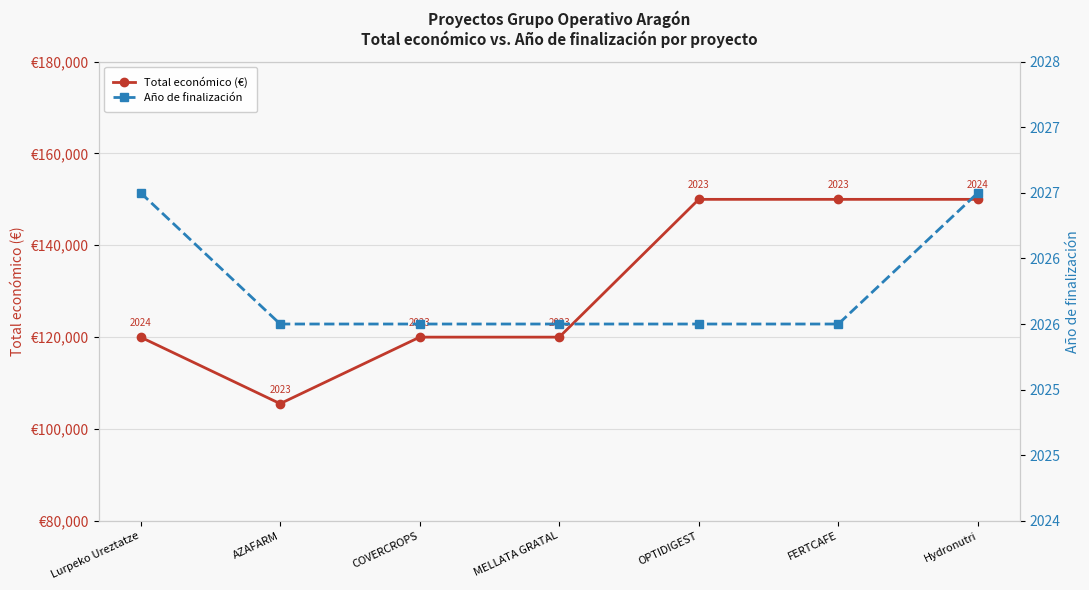

What is the average value of the Total económico (€) series?

130788